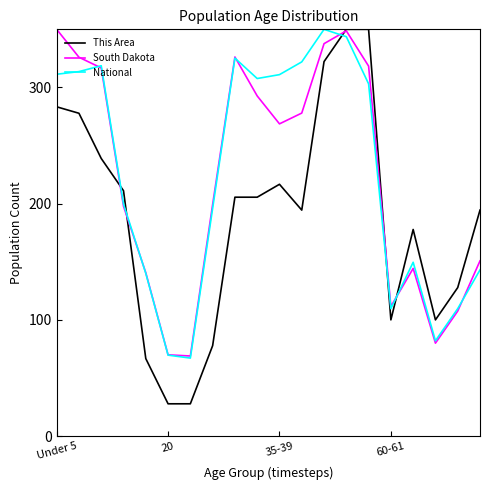

How many times do This Area and National cross each other?

5